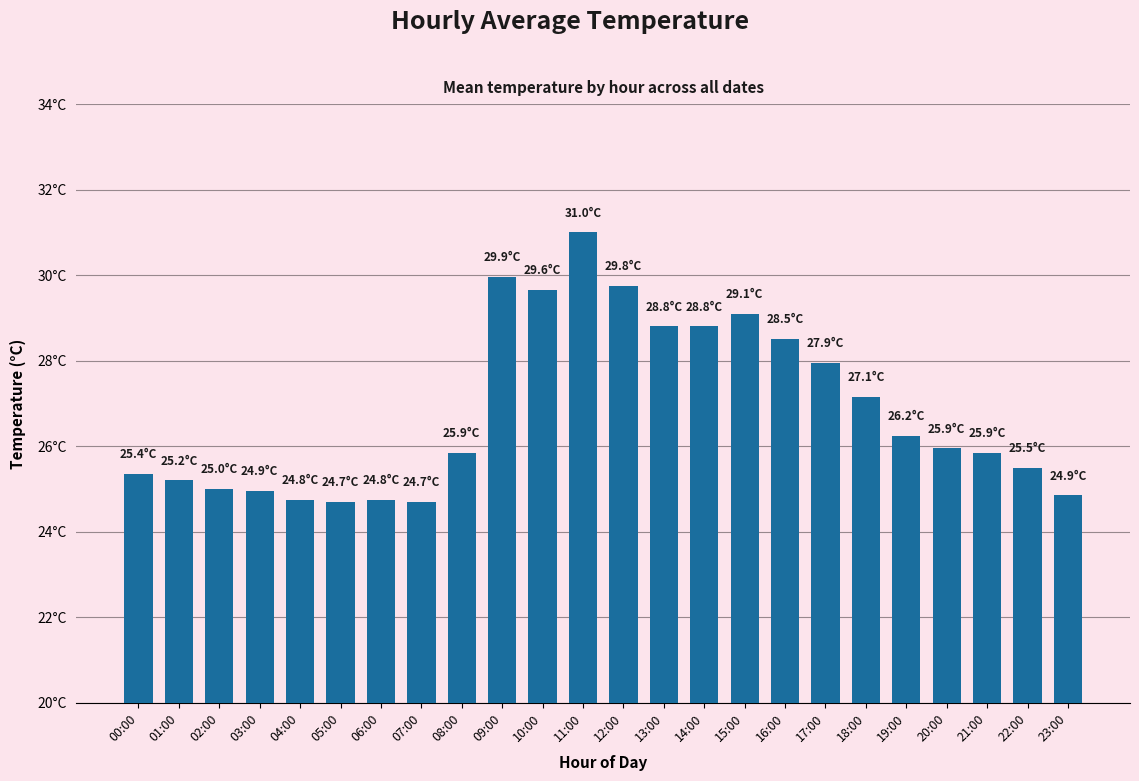

Which label corresponds to the smallest value in the chart?

05:00